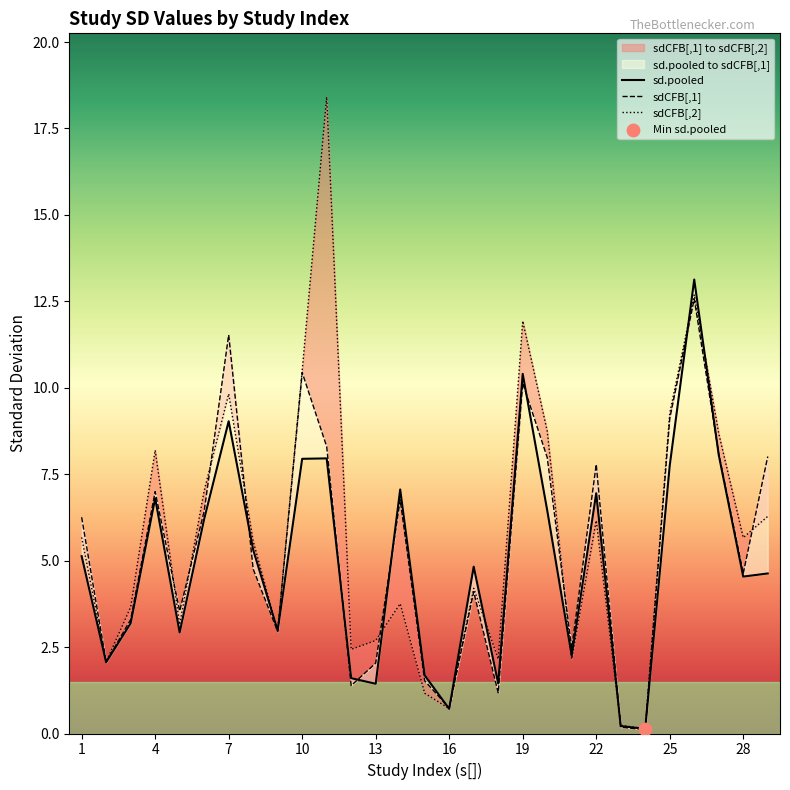

At how many categories does at least one series exceed 17?

1